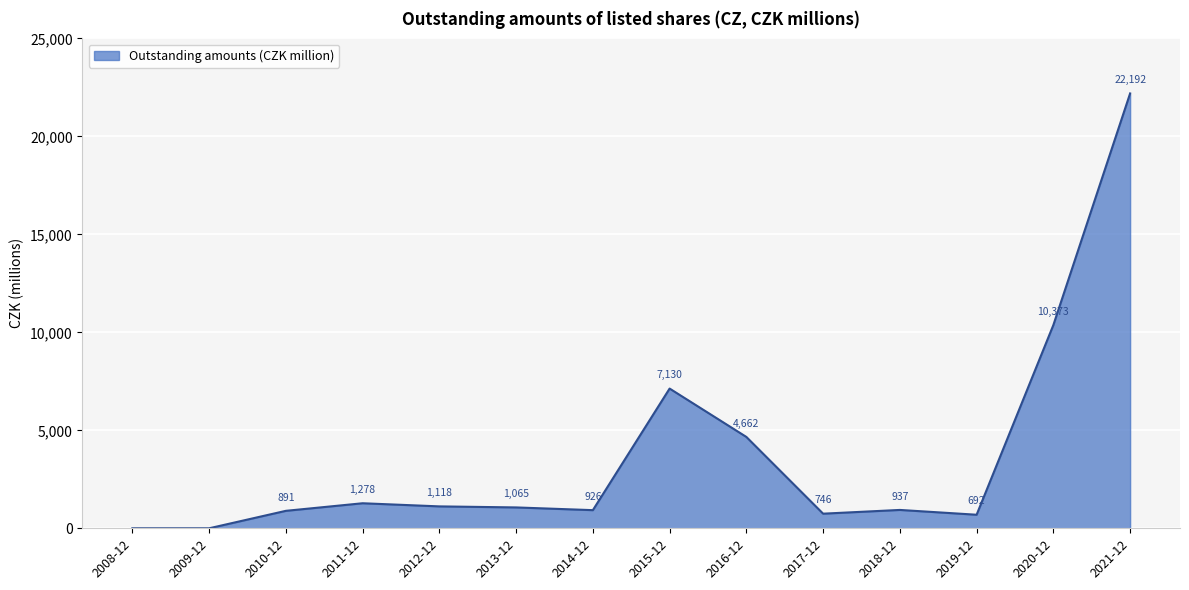

Is it true that the value at 2015-12 is 7130.2?

True